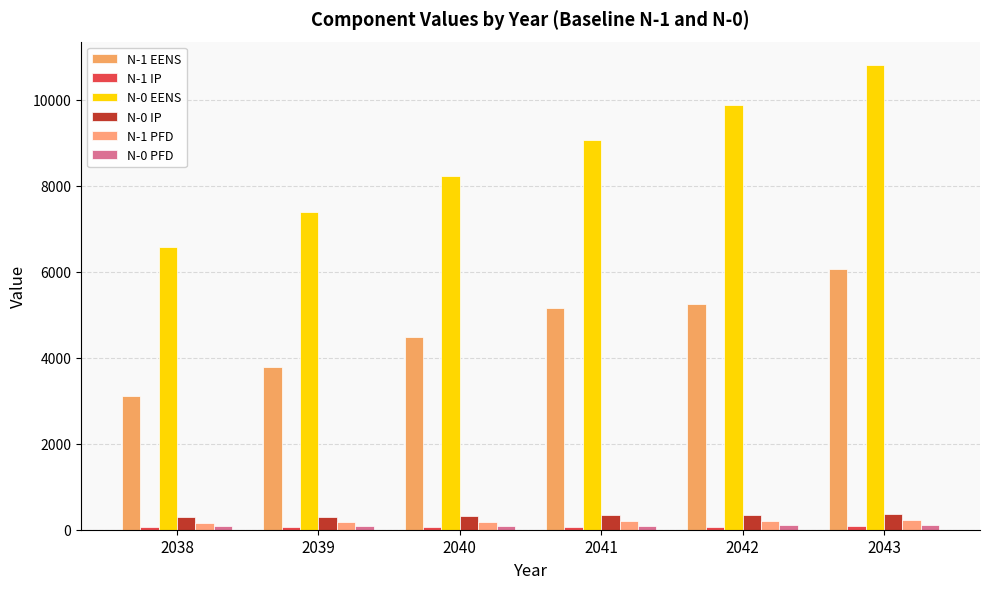

At how many categories does at least one series exceed 3387?

6